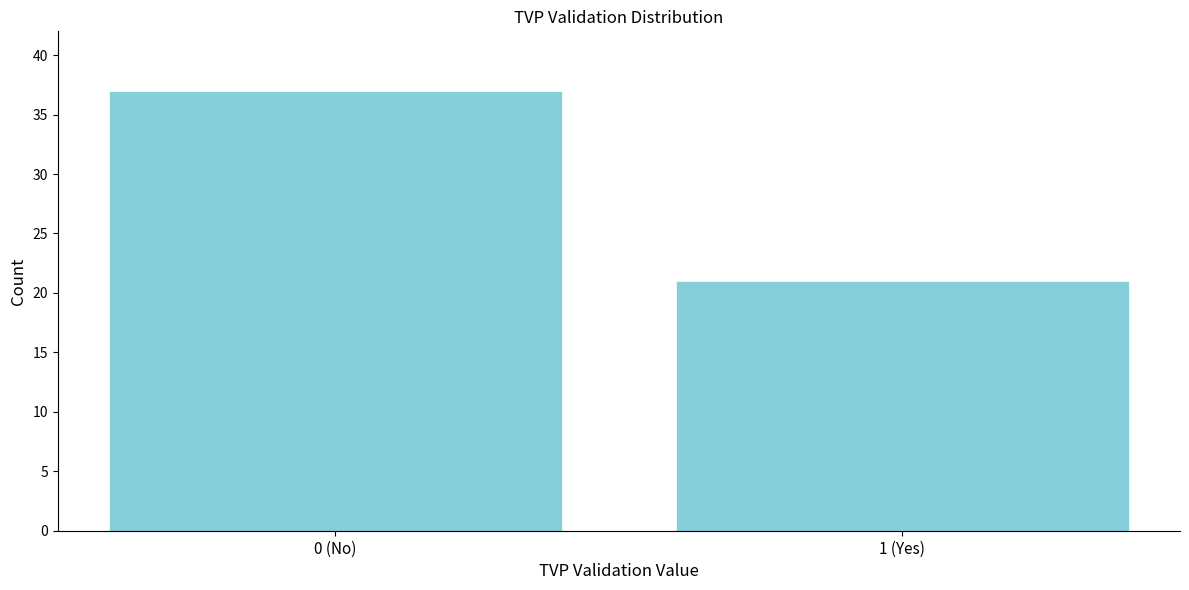

Reading left to right, extract all data points from this chart.

0 (No)=37	1 (Yes)=21